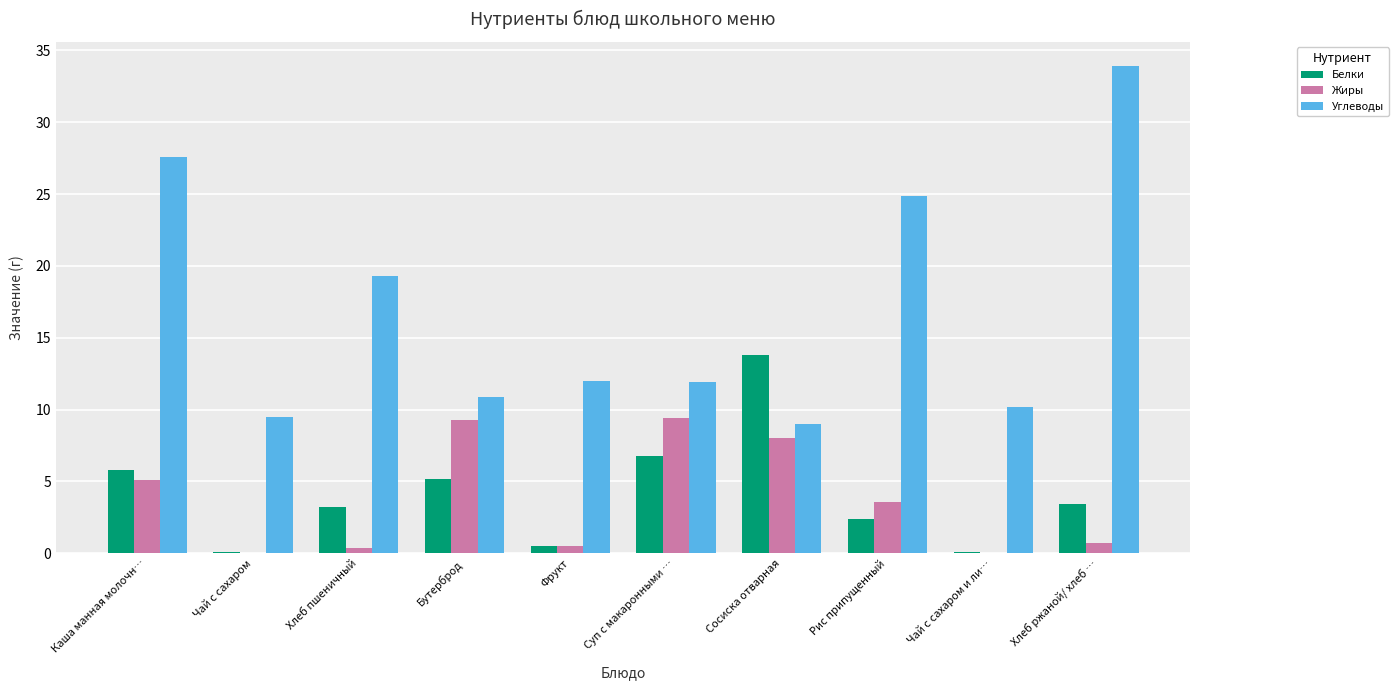

The value of Углеводы at Сосиска отварная is 9.0. True or false?

True